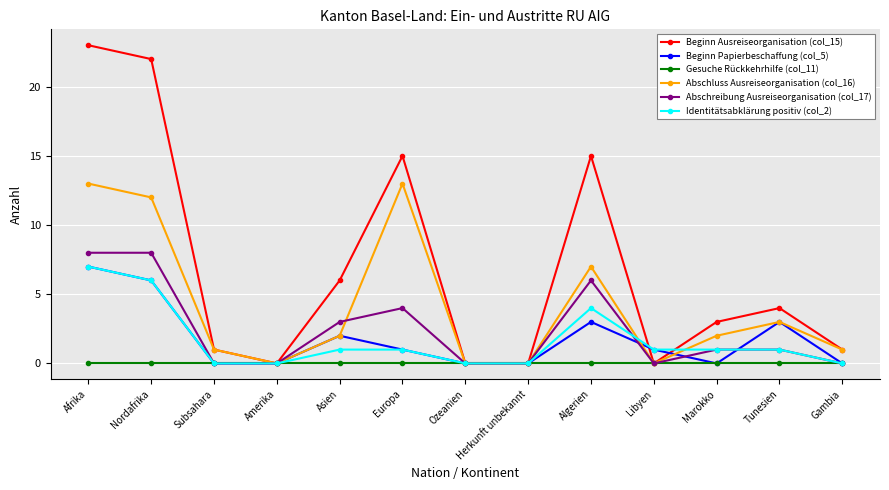

At how many categories does at least one series exceed 20?

2